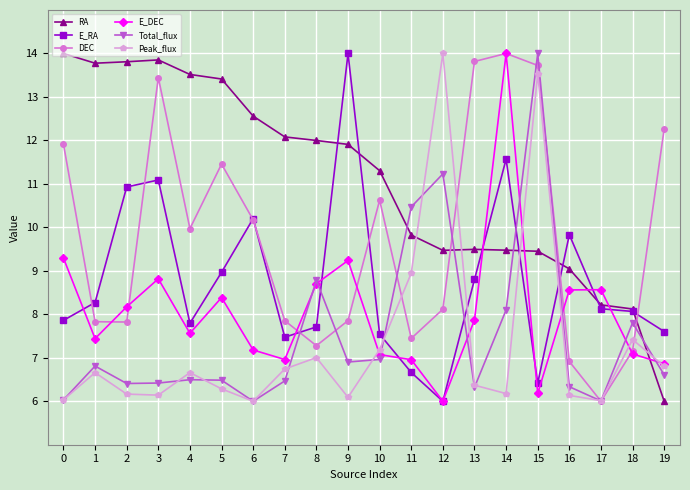

What is the total value across all series at 1?

50.8